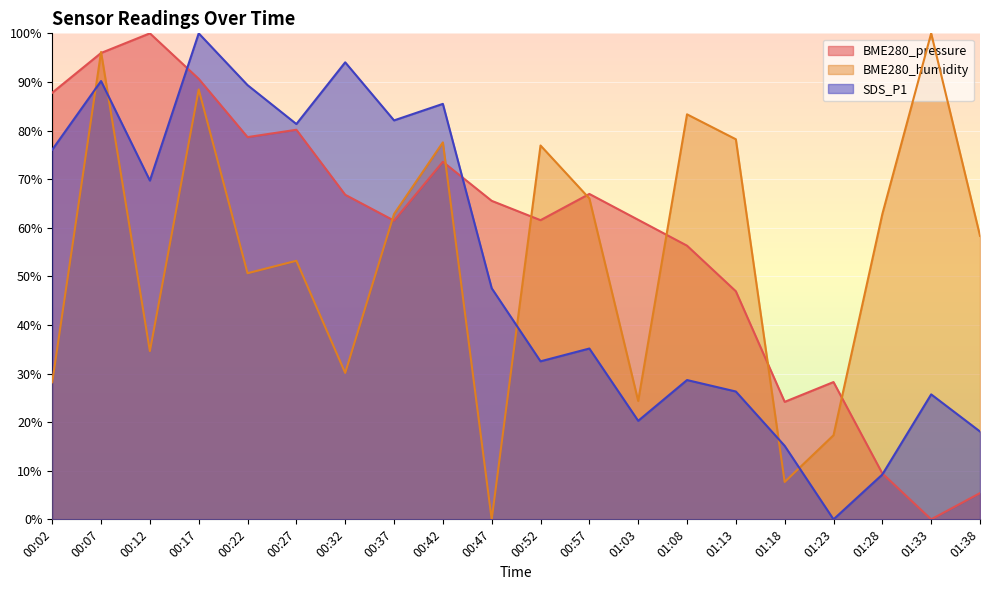

Reading left to right, list all the values displayed in this chart.

BME280_pressure: 87.8	96.0	100.0	90.6	78.6	80.2	66.8	61.5	73.6	65.5	61.6	67.0	61.6	56.3	46.9	24.2	28.2	9.4	0.0	5.4
BME280_humidity: 28.2	96.2	34.6	88.5	50.6	53.2	30.1	62.8	77.6	0.0	76.9	66.0	24.4	83.3	78.2	7.7	17.3	62.8	100.0	58.3
SDS_P1: 76.1	90.2	69.7	100.0	89.3	81.3	94.0	82.1	85.5	47.6	32.5	35.1	20.3	28.7	26.3	15.1	0.0	9.2	25.7	18.1